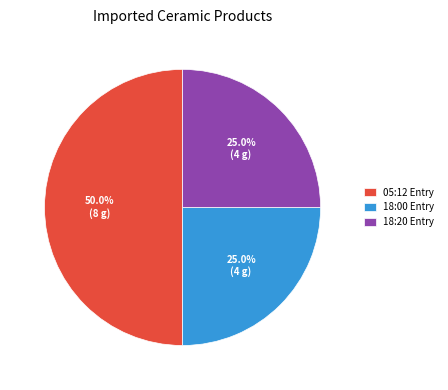

How many slices are in this pie chart?

3